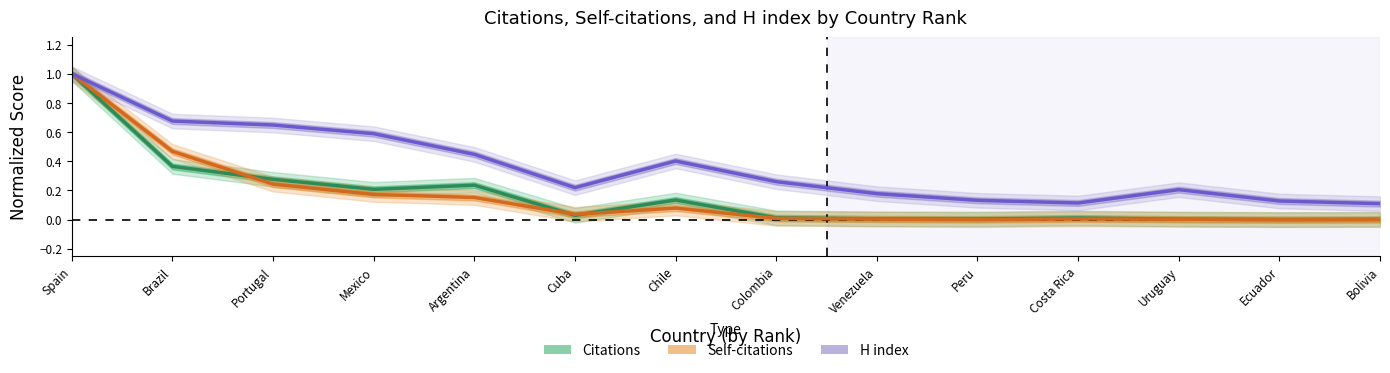

Rank the categories by Self-citations value from lowest to highest.

Peru, Ecuador, Bolivia, Uruguay, Venezuela, Costa Rica, Colombia, Cuba, Chile, Argentina, Mexico, Portugal, Brazil, Spain